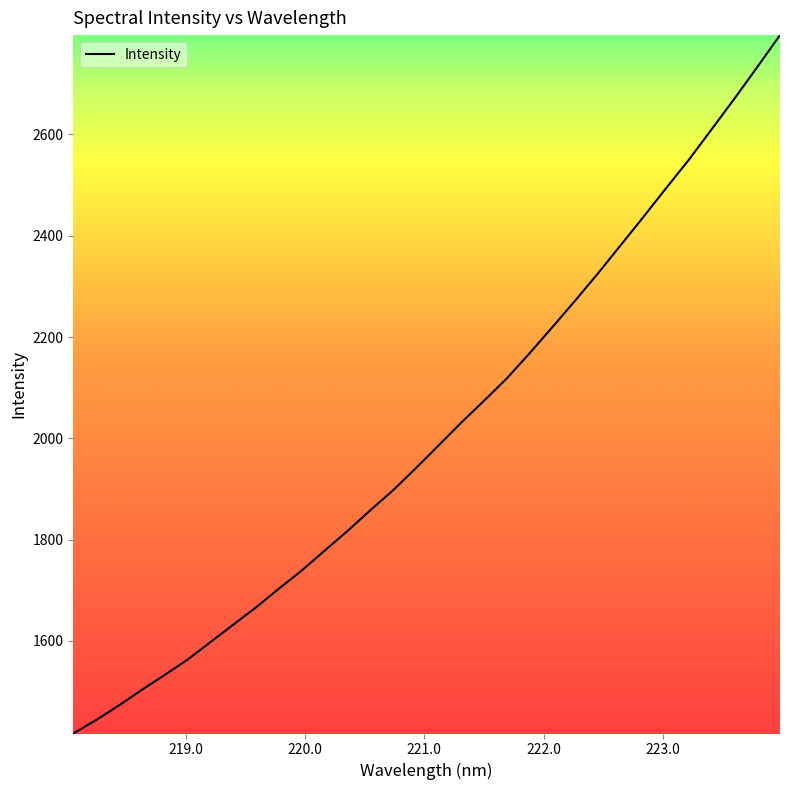

What is the greatest value displayed?

2796.2